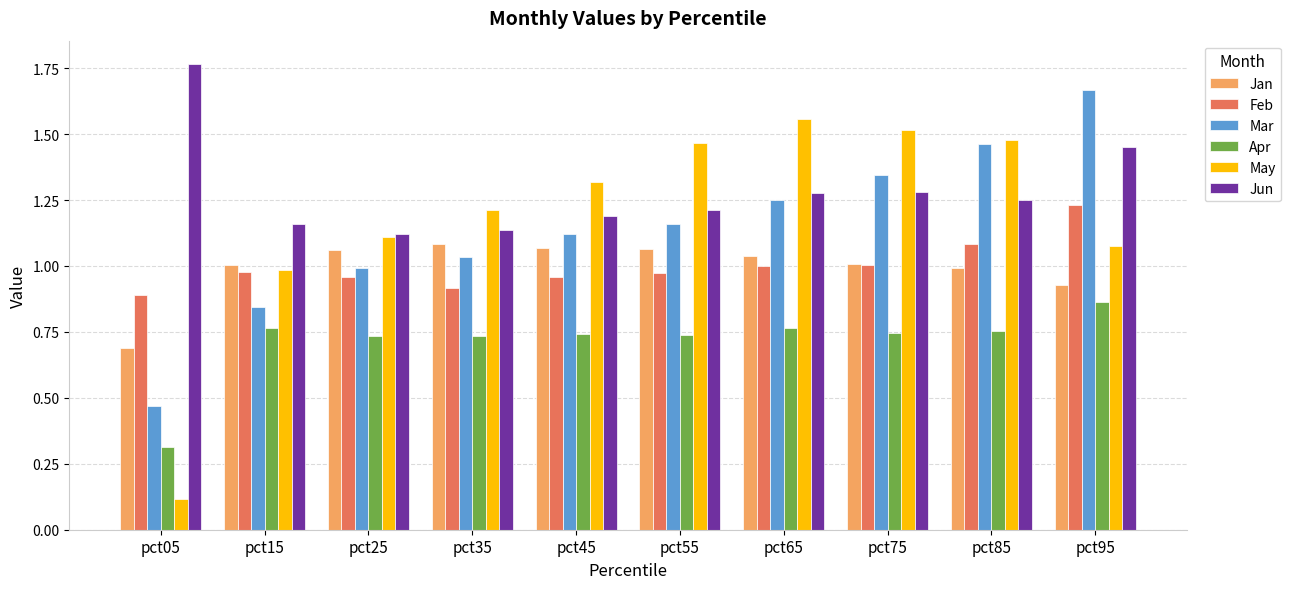

Which series changed the most between pct05 and pct45?

May